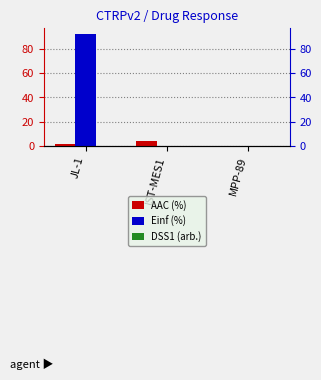

Count the number of data series in this chart.

3